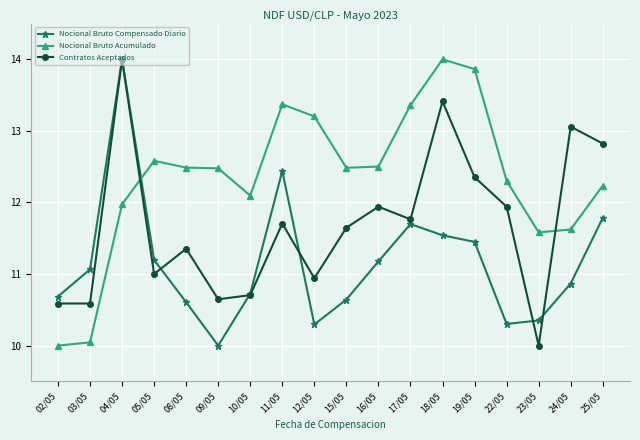

What is the value of the Nocional Bruto Acumulado point at the 2nd from the left?

10.0